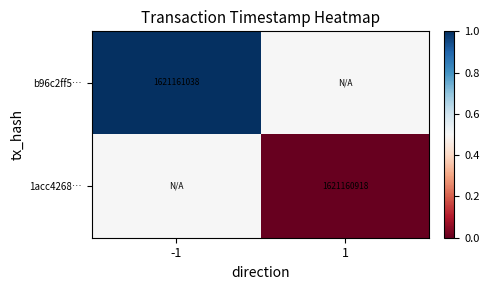

At how many categories does at least one series exceed 0?

2